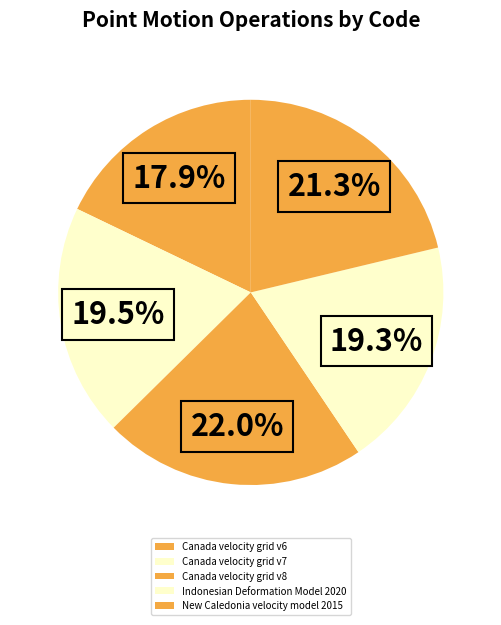

To the nearest percent, what percentage of the pie is Canada velocity grid v8?

22%